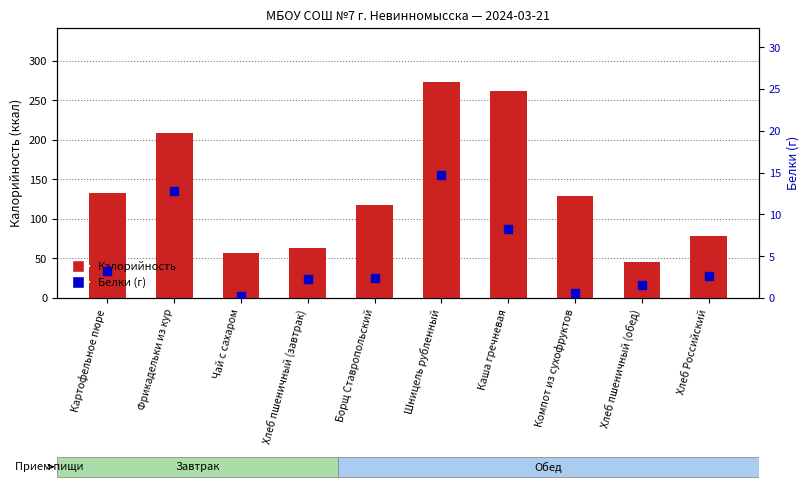

What is the total value across all series at Фрикадельки из кур?

221.8